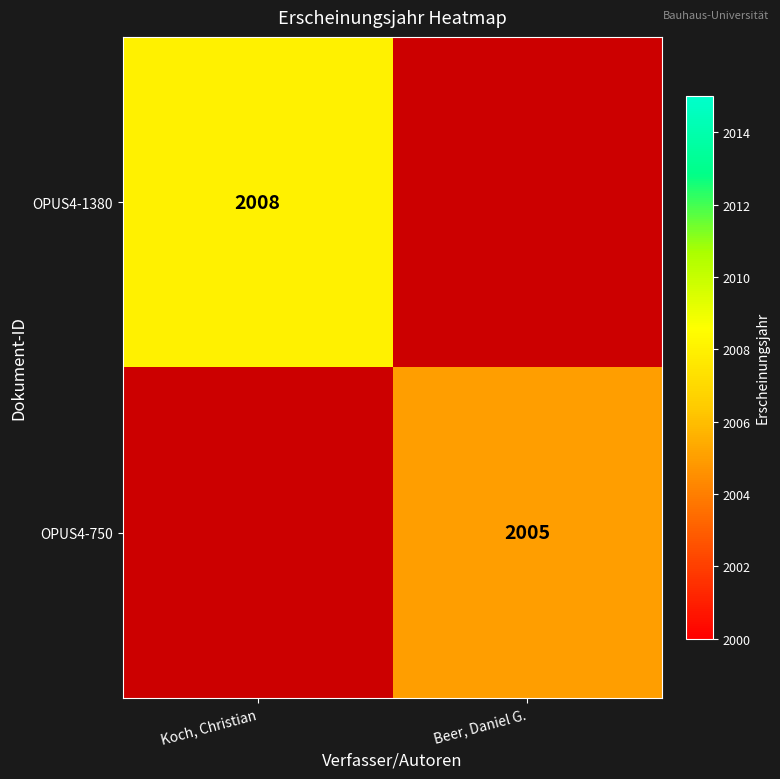

Is the value of OPUS4-1380 at Koch, Christian greater than the value of OPUS4-750 at Beer, Daniel G.?

Yes